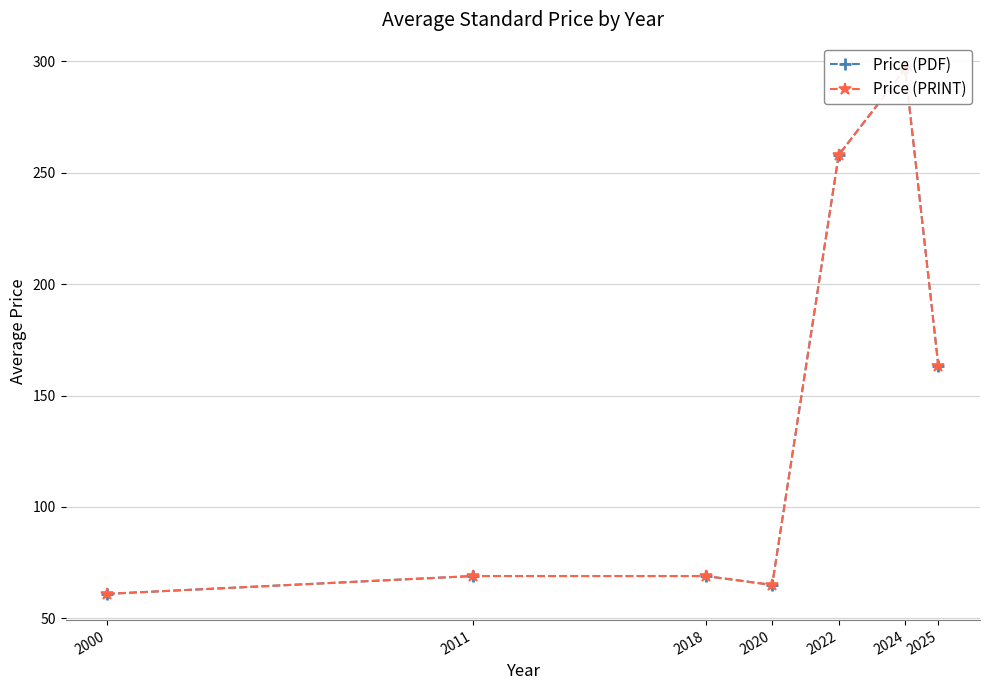

Is this an area chart (filled region under the line)?

No